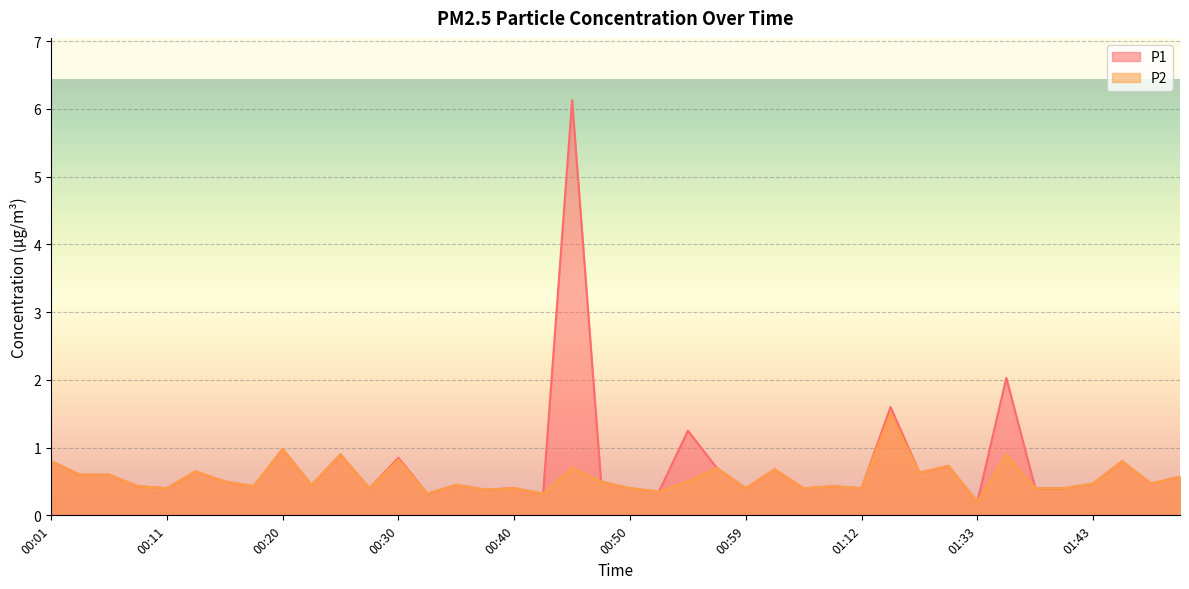

Is the value of P1 at 00:28 greater than the value of P2 at 00:16?

No